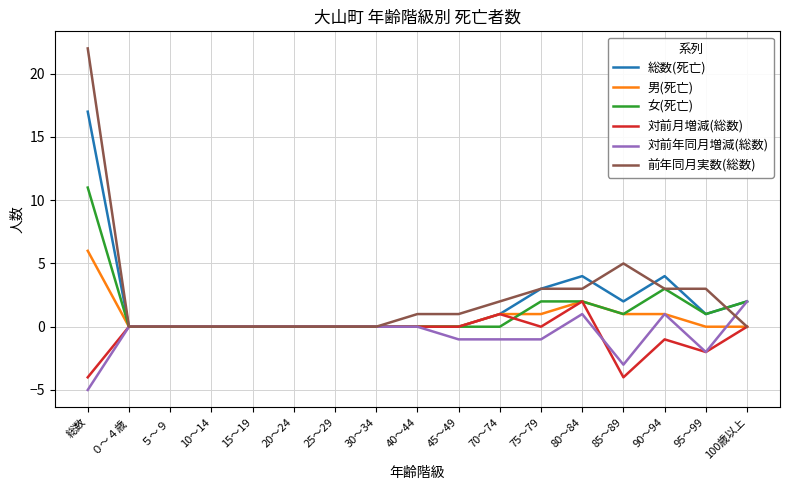

The value of 女(死亡) at 75～79 is 2. True or false?

True